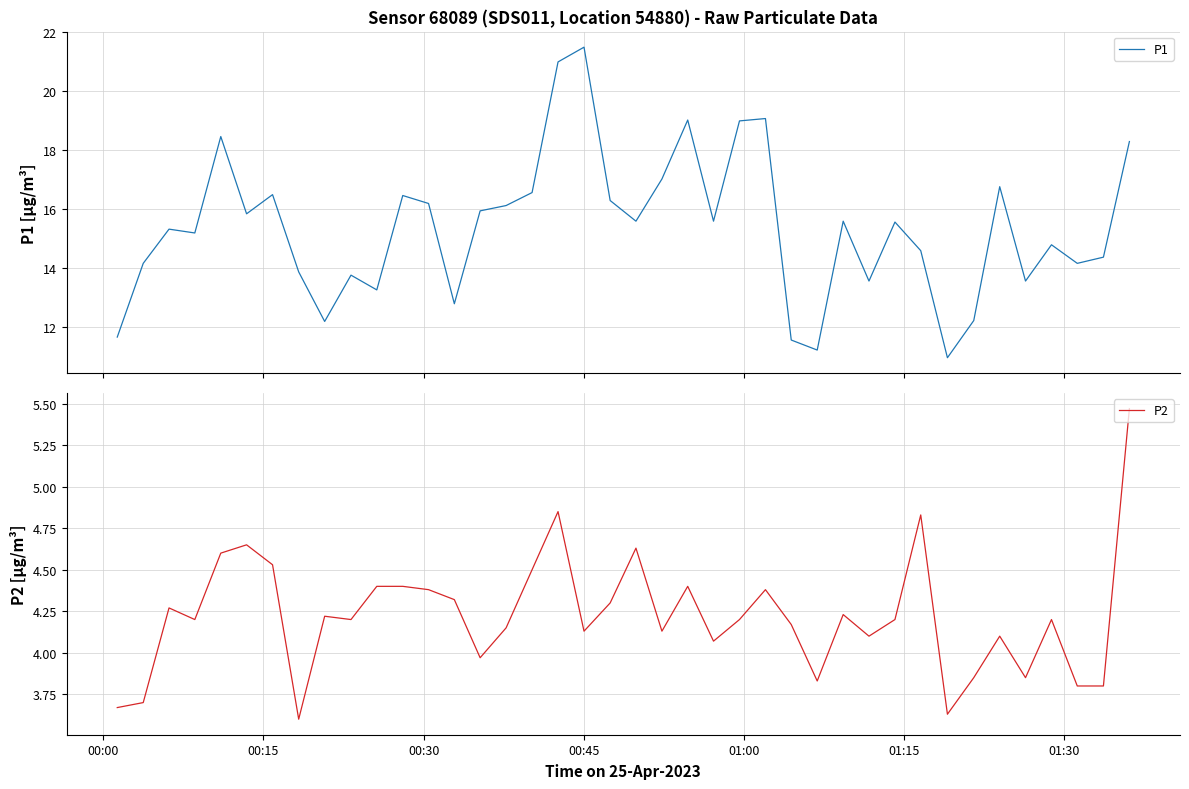

How many values in the P1 series are below 15?

17